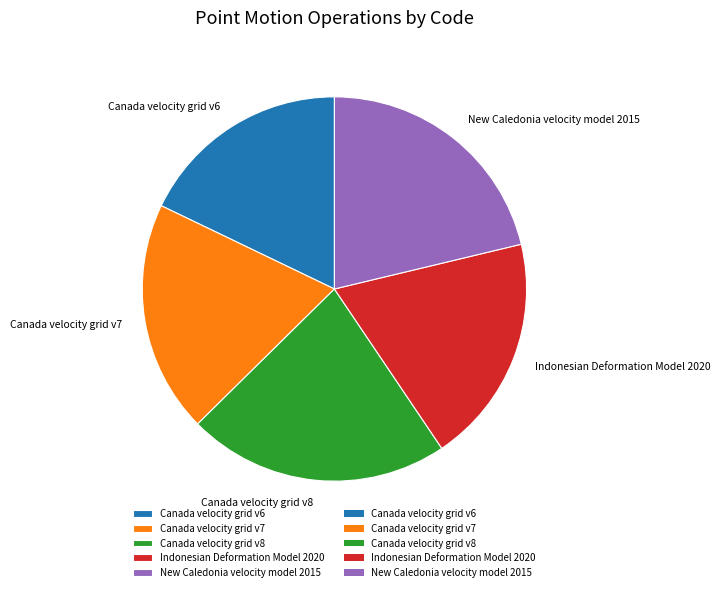

Which category has the biggest portion of the pie?

Canada velocity grid v8